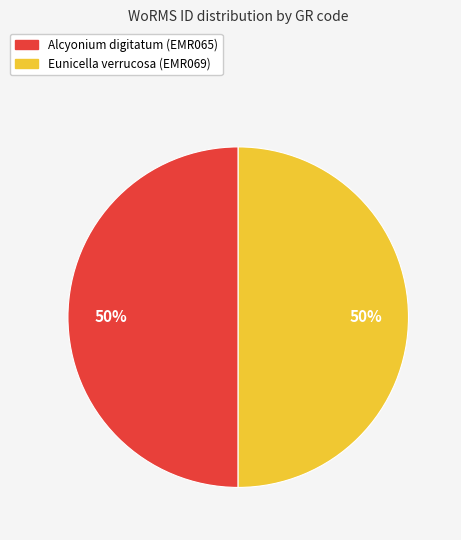

How many segments does this pie chart have?

2